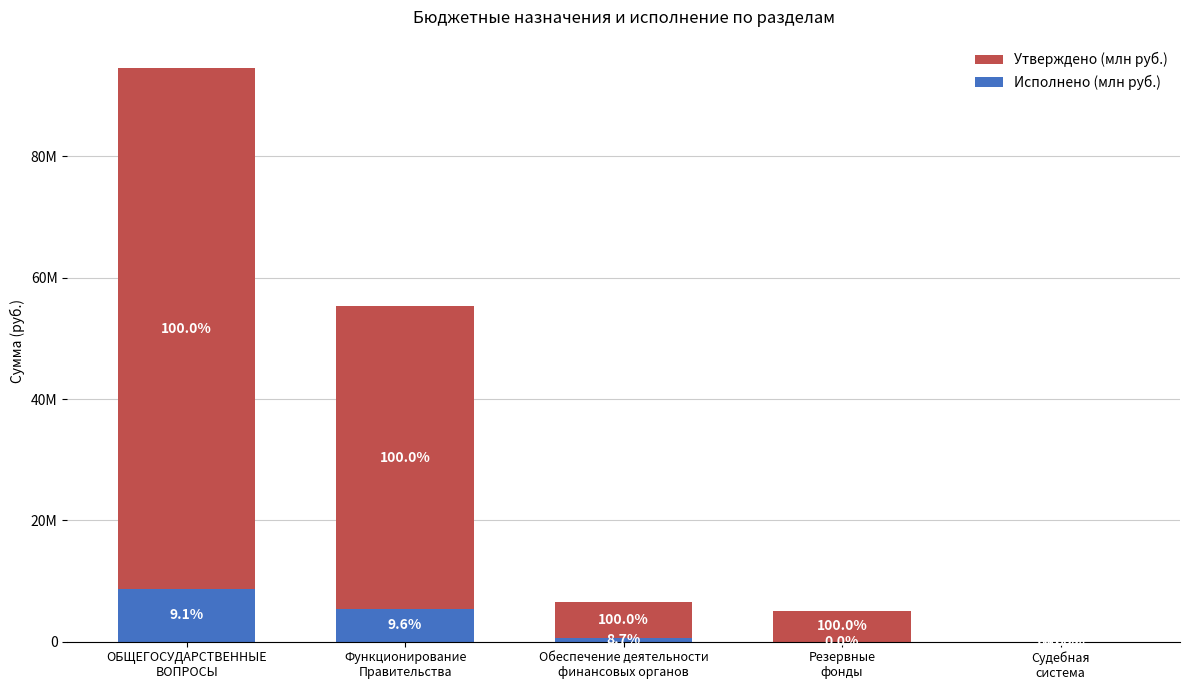

Is it true that Исполнено (млн руб.) equals 566435.3 at Обеспечение деятельности
финансовых органов?

True